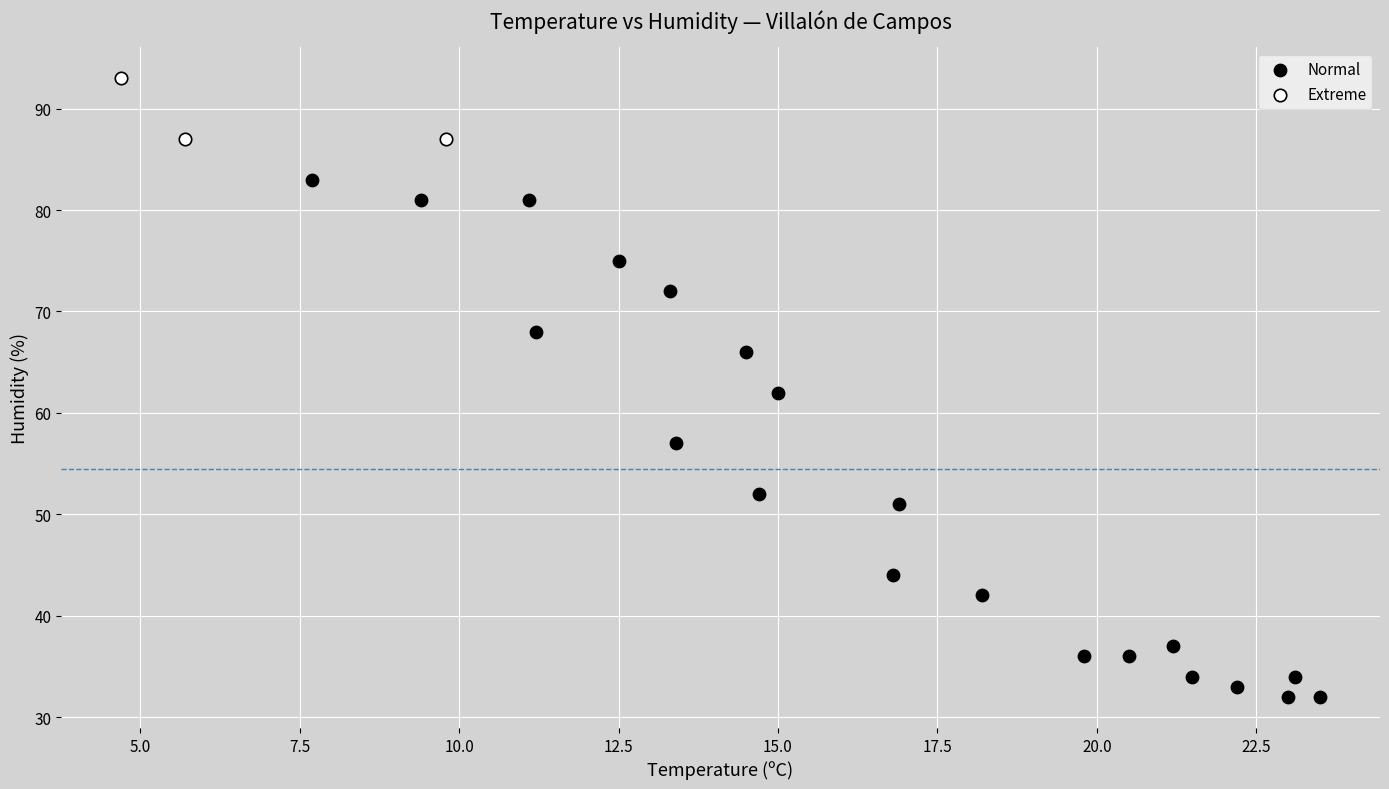

Which series has the widest spread of Y values?

Normal